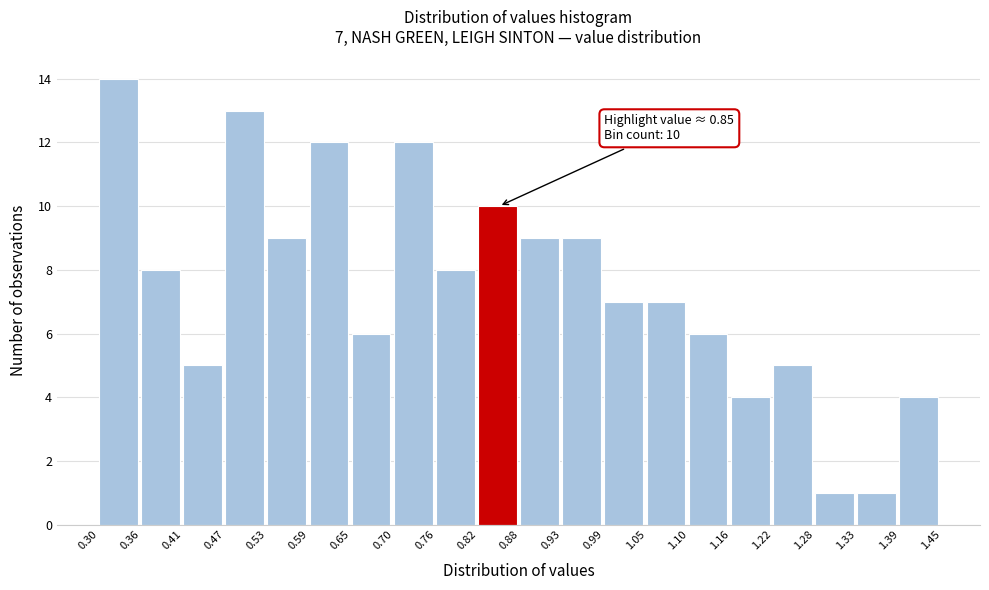

Which range on the x-axis has the tallest bar?

0.30 to 0.36